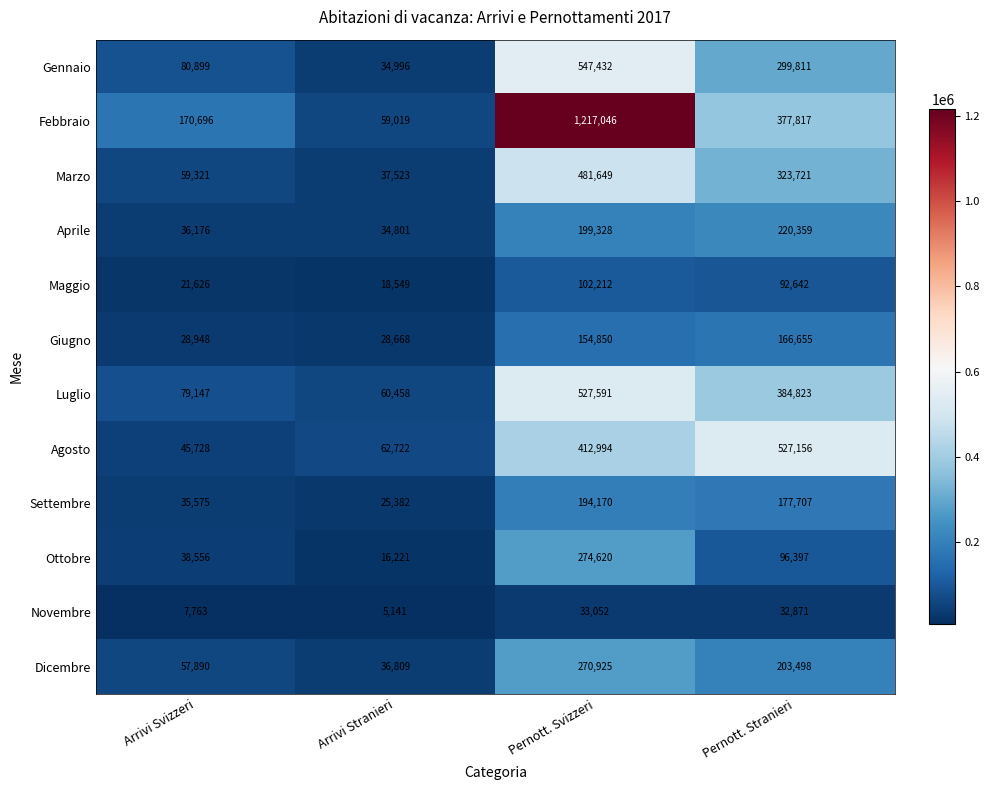

What is the maximum value for Febbraio?

1217046